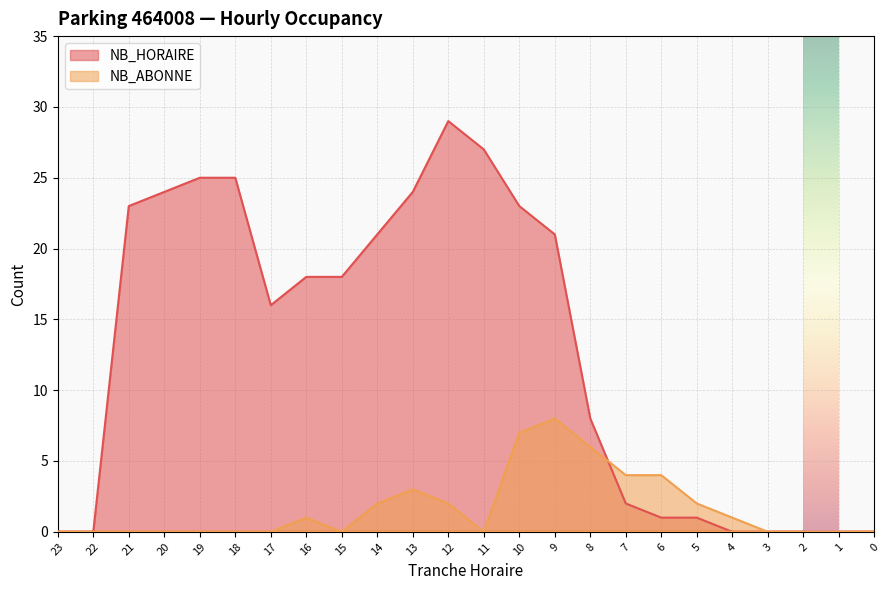

How many data points does each series have?

24